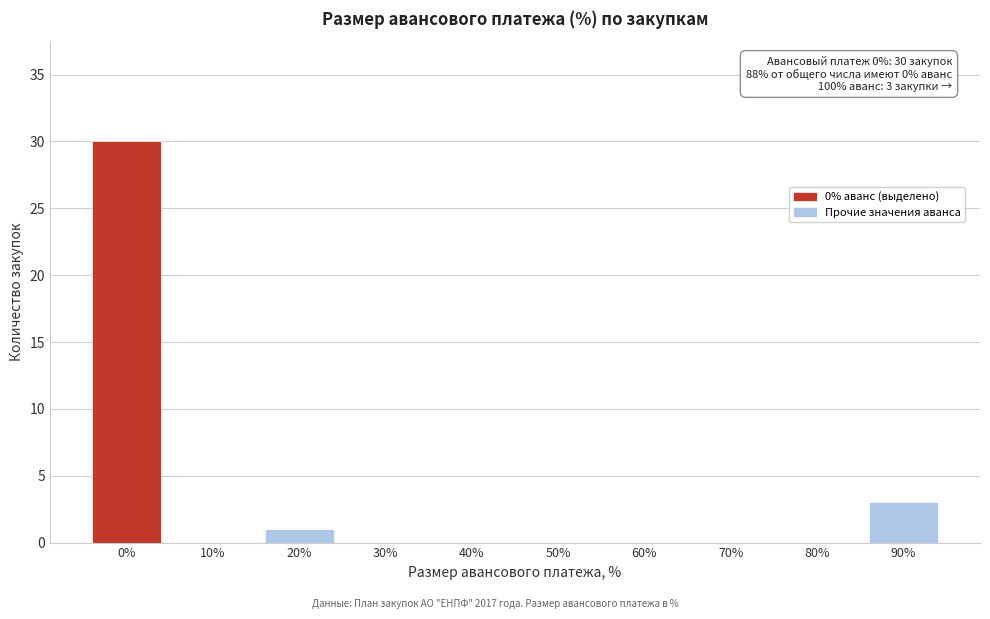

Reading left to right, list all the values displayed in this chart.

0%=30	10%=0	20%=1	30%=0	40%=0	50%=0	60%=0	70%=0	80%=0	90%=3